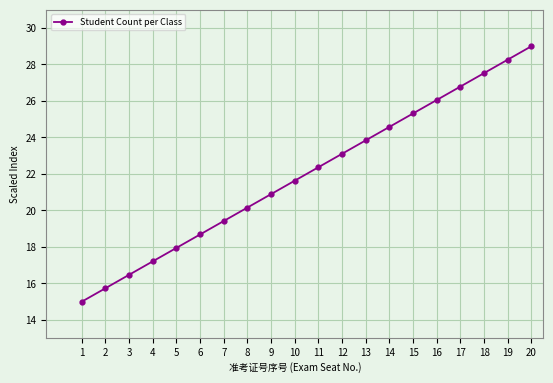

True or false: the data has more than 2 interior local peaks.

False